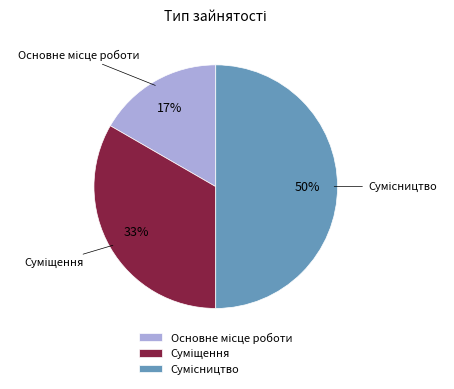

Count the number of slices in the pie.

3